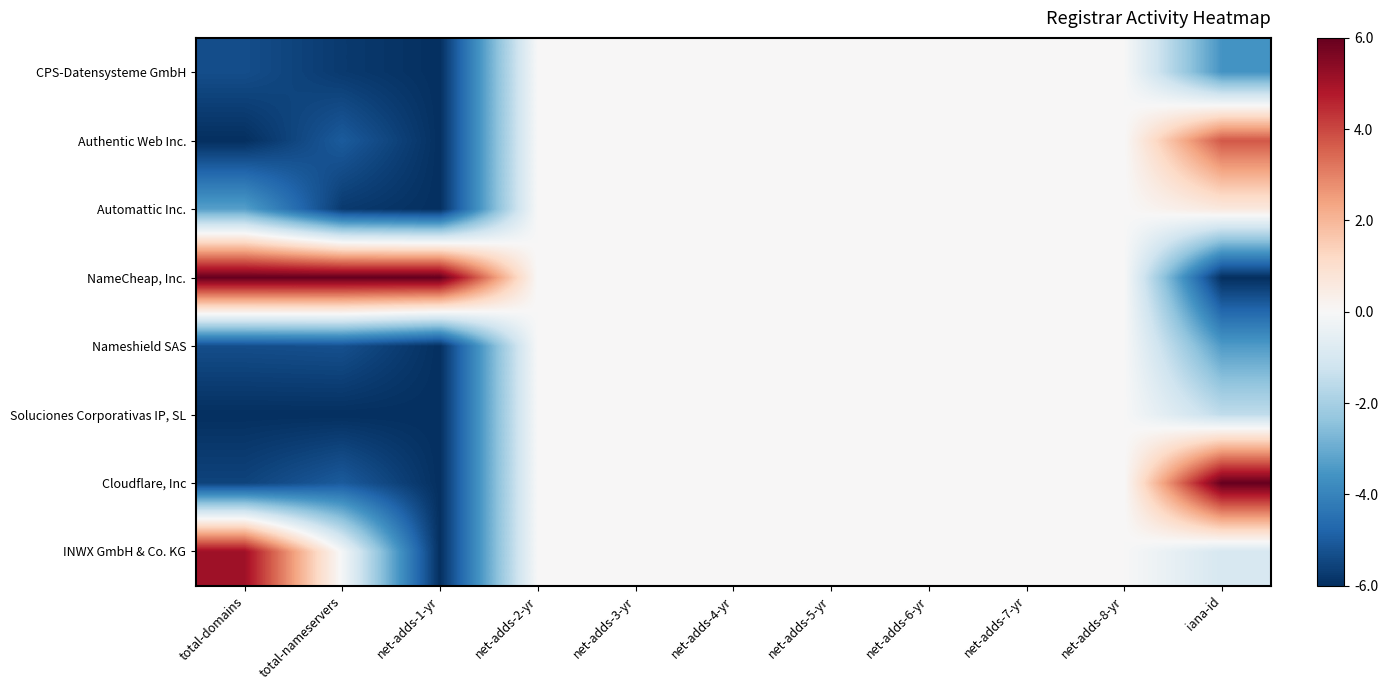

Which series has the largest total across all categories?

NameCheap, Inc.